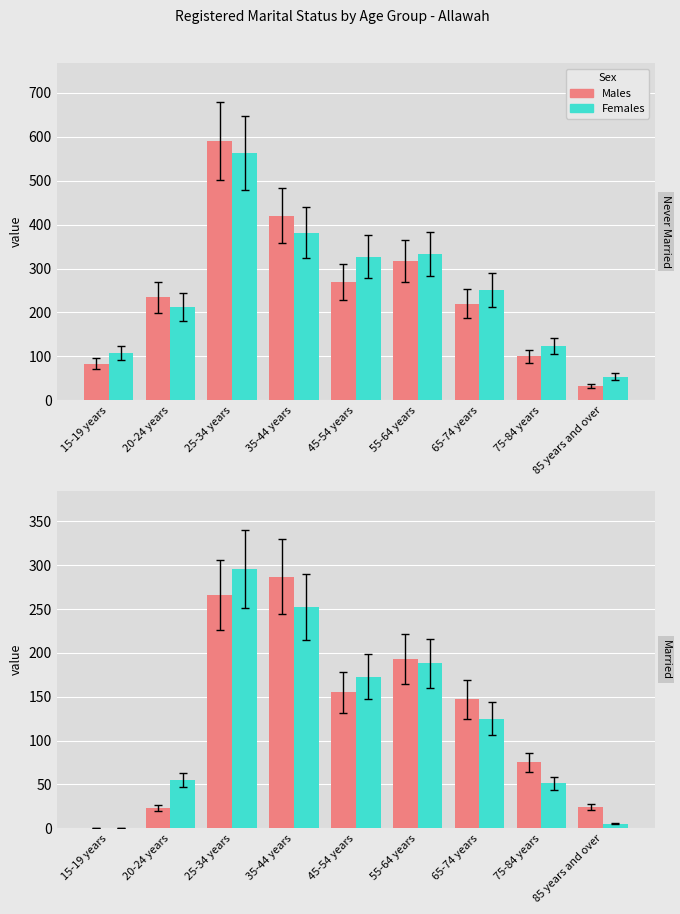

True or false: Males has a value of 193 at 55-64 years.

True